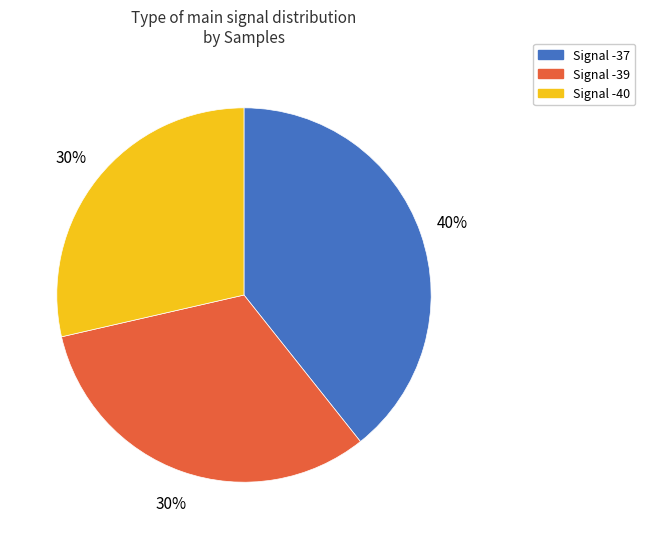

What is the smallest slice in the pie chart?

Signal -39